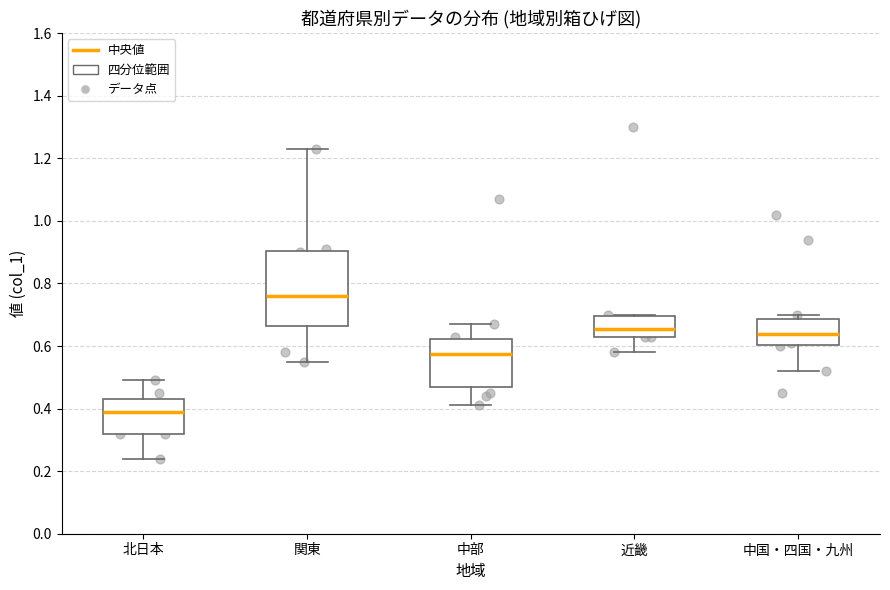

Reading left to right, transcribe this box plot: for each box, give where its median line is, the range the box spans, and where its two whiskers end, as read against the y-axis. The values are not printed on the chart, so give them approximately, as read against the axis.

北日本: median 0.40, box 0.32 to 0.44, whiskers 0.24 to 0.50
関東: median 0.76, box 0.66 to 0.90, whiskers 0.56 to 1.24
中部: median 0.58, box 0.48 to 0.62, whiskers 0.42 to 0.68
近畿: median 0.66, box 0.64 to 0.70, whiskers 0.58 to 0.70
中国・四国・九州: median 0.64, box 0.60 to 0.68, whiskers 0.52 to 0.70